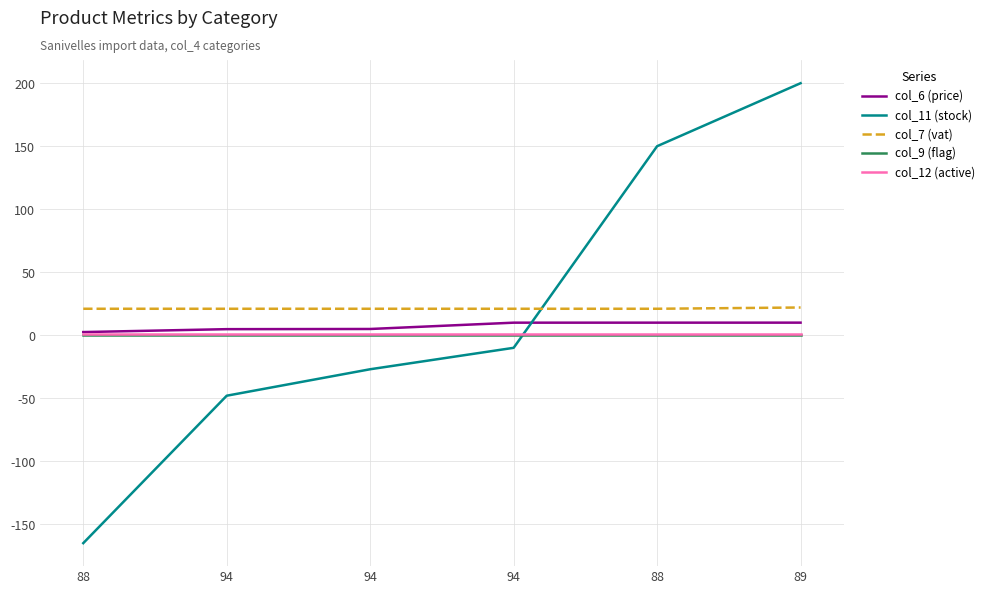

Is this an area chart (filled region under the line)?

No